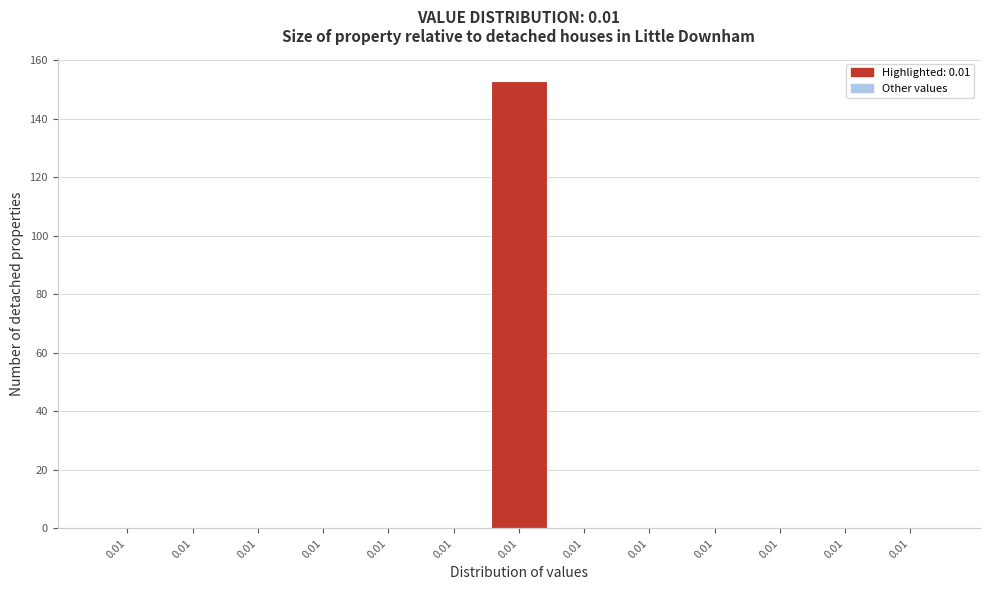

How many categories are shown in the chart?

13